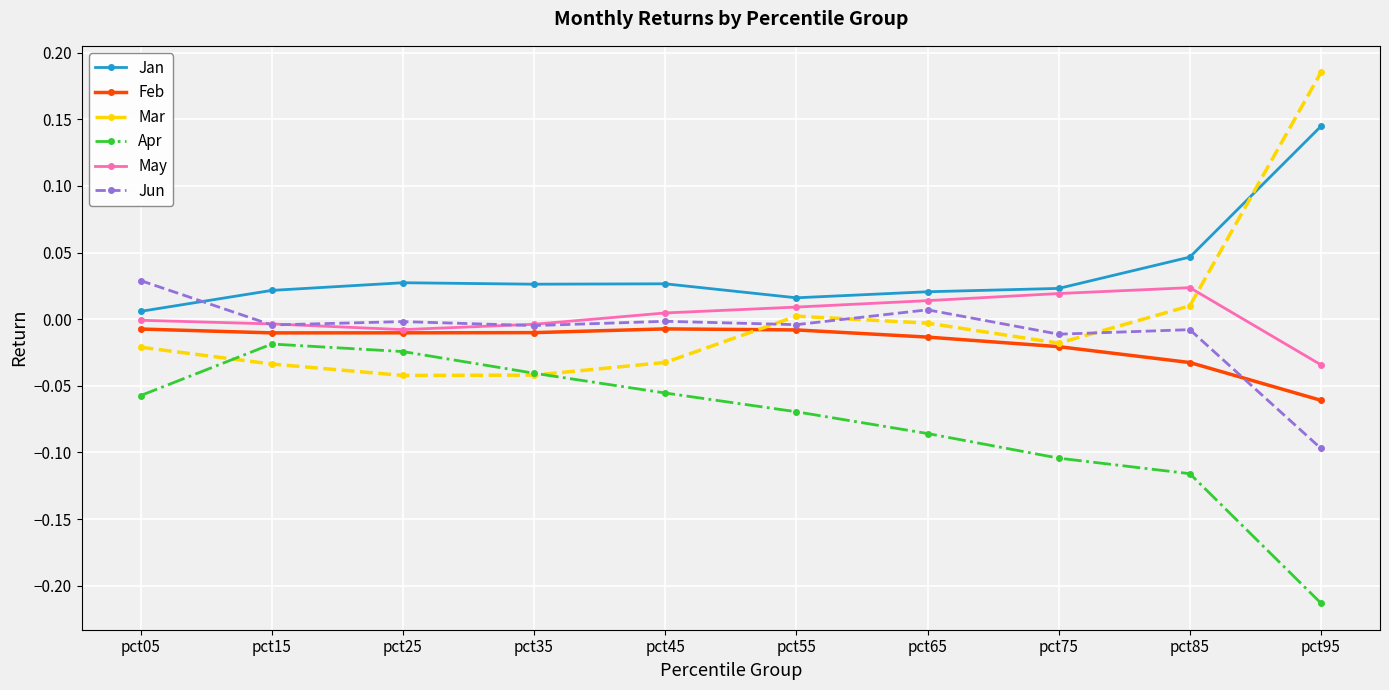

At how many categories does at least one series exceed 0?

10